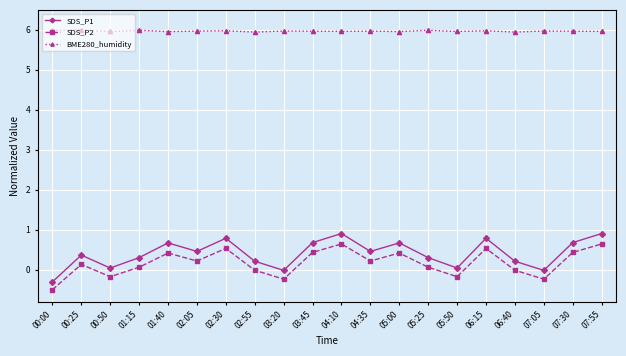

True or false: BME280_humidity and SDS_P2 cross at least once.

False